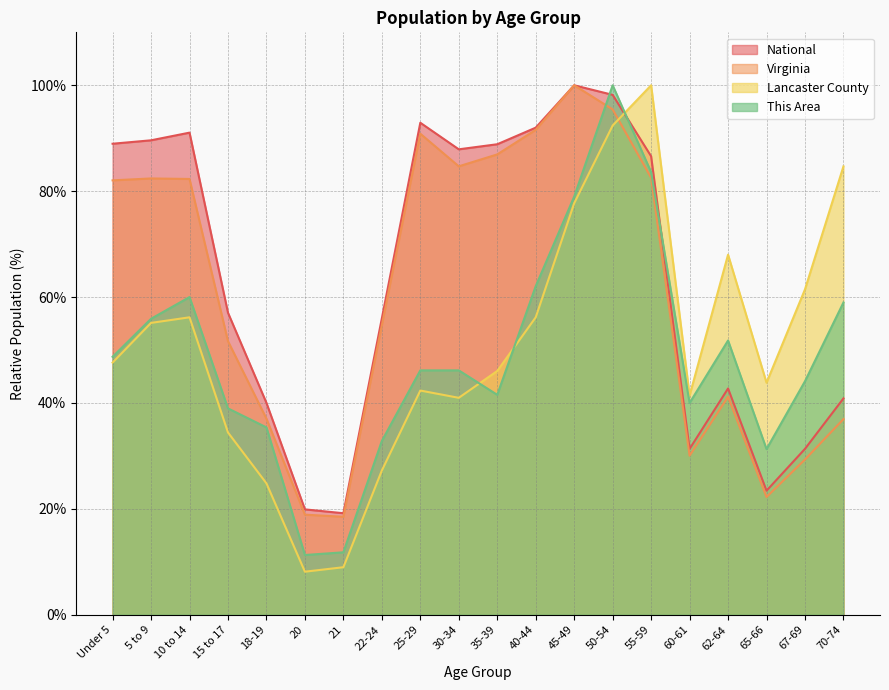

Reading left to right, list all the values displayed in this chart.

This Area: Under 5=48.7	5 to 9=55.9	10 to 14=60.0	15 to 17=39.0	18-19=35.4	20=11.3	21=11.8	22-24=32.8	25-29=46.2	30-34=46.2	35-39=41.5	40-44=62.1	45-49=79.0	50-54=100.0	55-59=83.6	60-61=40.0	62-64=51.8	65-66=31.3	67-69=44.1	70-74=59.0
Lancaster County: Under 5=47.6	5 to 9=55.1	10 to 14=56.2	15 to 17=34.4	18-19=24.8	20=8.1	21=9.0	22-24=27.2	25-29=42.3	30-34=41.0	35-39=46.0	40-44=56.2	45-49=77.7	50-54=92.4	55-59=100.0	60-61=41.4	62-64=68.0	65-66=43.8	67-69=61.5	70-74=84.7
Virginia: Under 5=82.0	5 to 9=82.4	10 to 14=82.3	15 to 17=51.7	18-19=37.0	20=18.9	21=18.5	22-24=54.7	25-29=90.9	30-34=84.7	35-39=86.9	40-44=91.6	45-49=100.0	50-54=95.4	55-59=82.5	60-61=30.0	62-64=41.2	65-66=22.2	67-69=29.3	70-74=36.9
National: Under 5=89.0	5 to 9=89.6	10 to 14=91.1	15 to 17=57.0	18-19=40.0	20=19.9	21=19.2	22-24=56.0	25-29=92.9	30-34=87.9	35-39=88.9	40-44=92.0	45-49=100.0	50-54=98.2	55-59=86.6	60-61=31.3	62-64=42.7	65-66=23.4	67-69=31.3	70-74=40.9